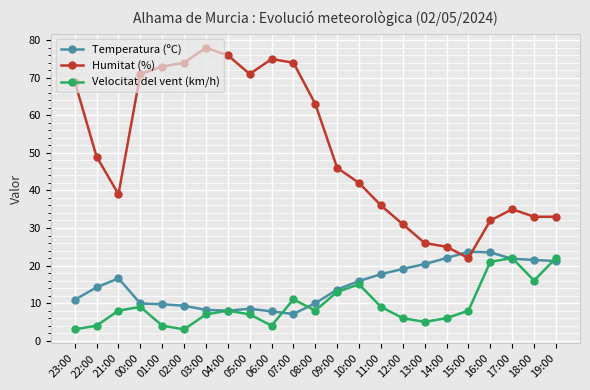

Which series ends up on top after the final intersection of Humitat (%) and Temperatura (ºC)?

Humitat (%)